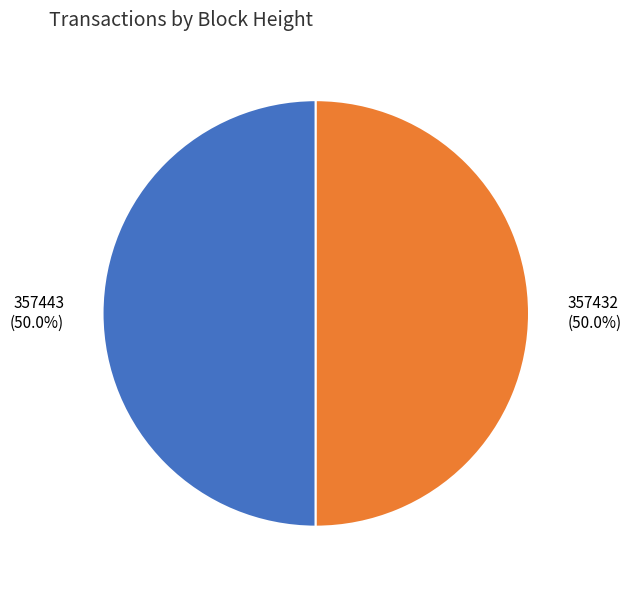

Approximately how many times larger is the value at 357443 compared to 357432?

1.0